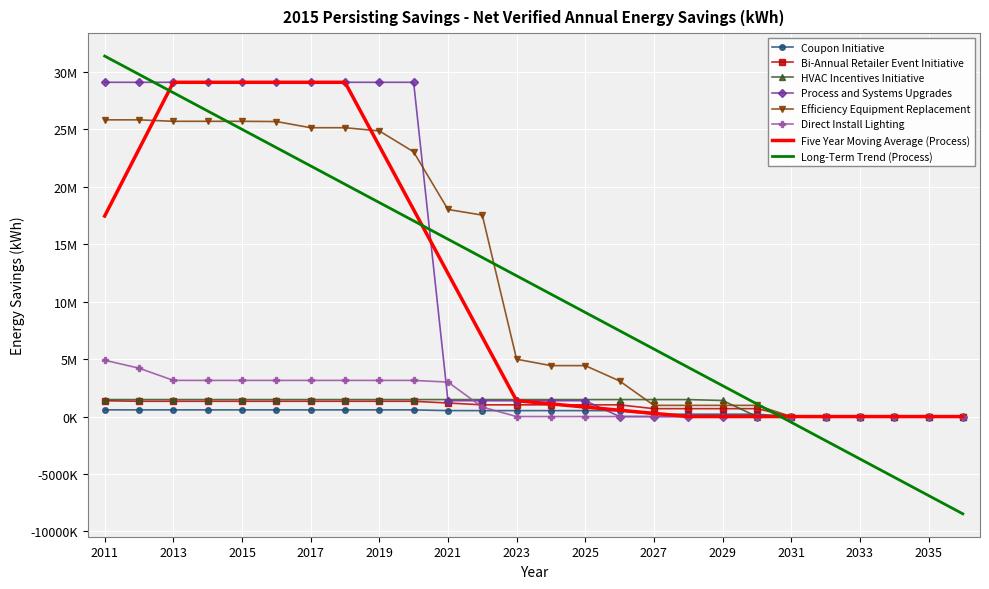

What are all the series names shown in the legend?

Coupon Initiative, Bi-Annual Retailer Event Initiative, HVAC Incentives Initiative, Process and Systems Upgrades, Efficiency Equipment Replacement, Direct Install Lighting, Five Year Moving Average (Process), Long-Term Trend (Process)